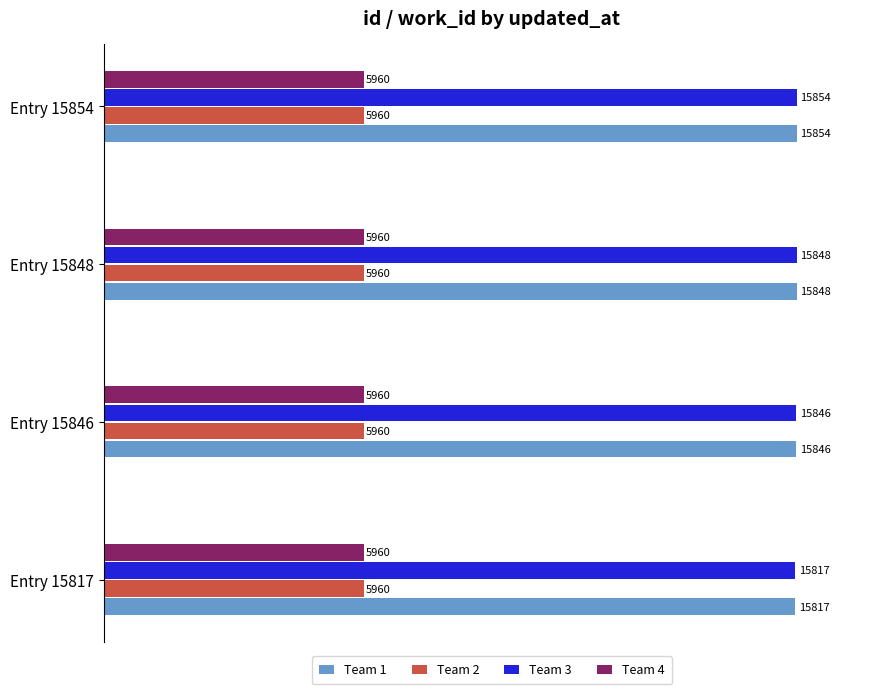

Rank the categories by Team 1 value from lowest to highest.

Entry 15817, Entry 15846, Entry 15848, Entry 15854